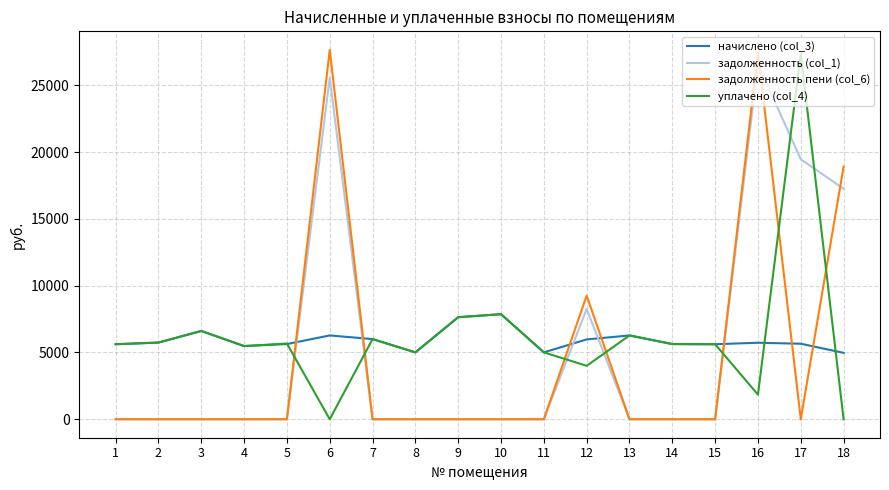

Is this an area chart (filled region under the line)?

No